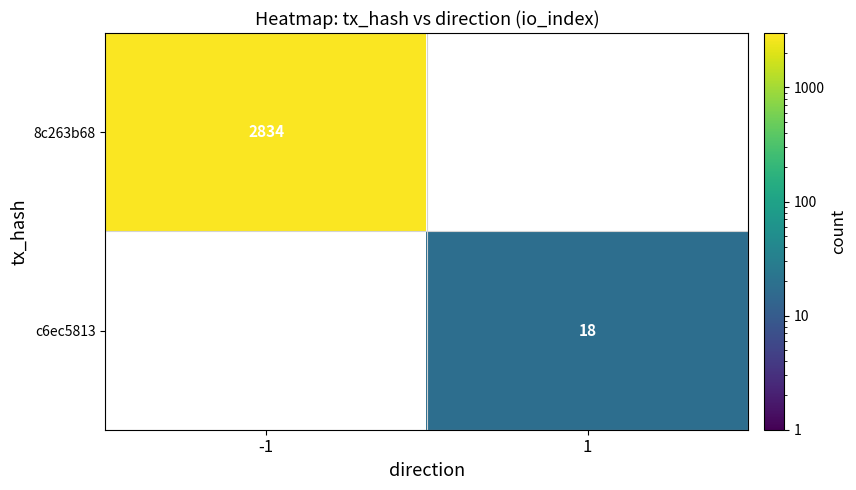

Which label corresponds to the largest value in the chart?

-1